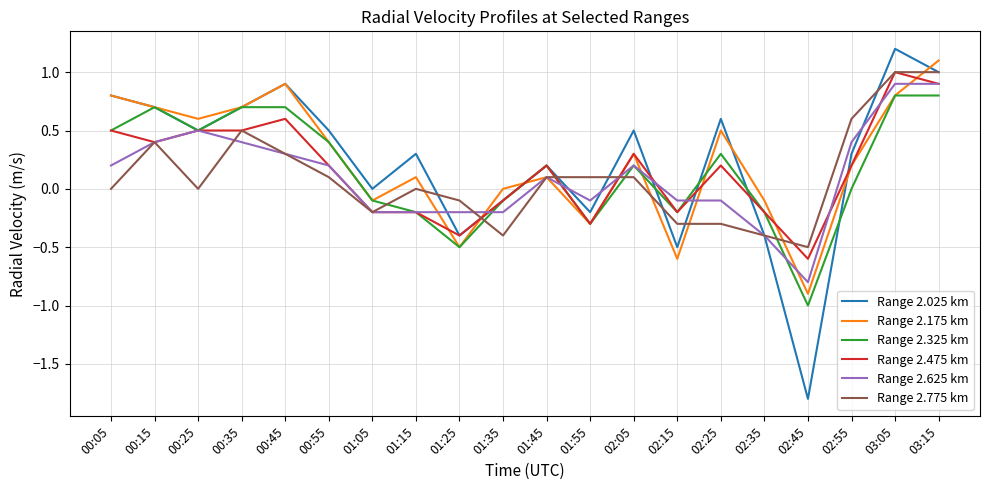

What is the average value of the Range 2.625 km series?

0.1